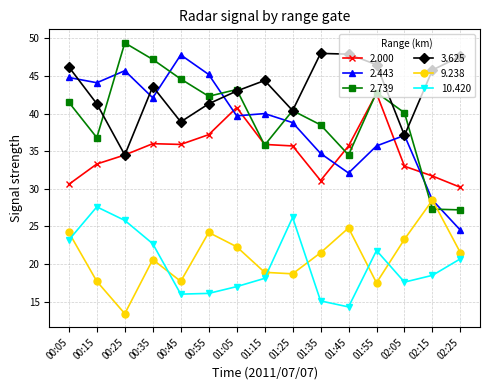

How many series are shown in this chart?

6